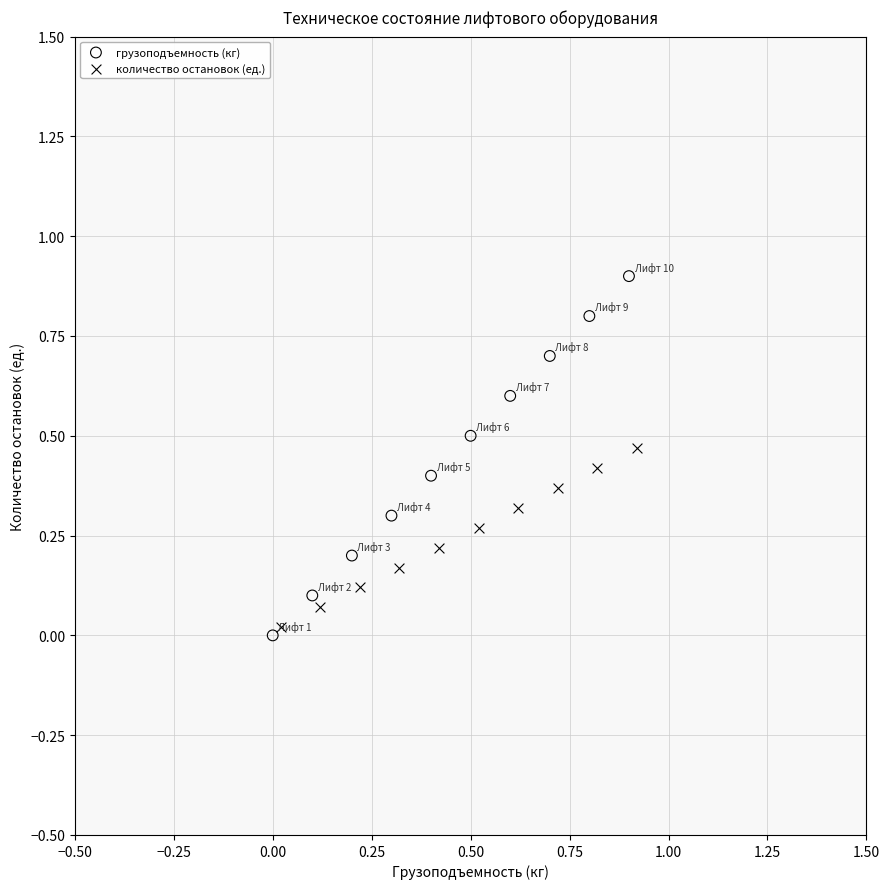

Which series reaches the minimum Y coordinate?

грузоподъемность (кг)